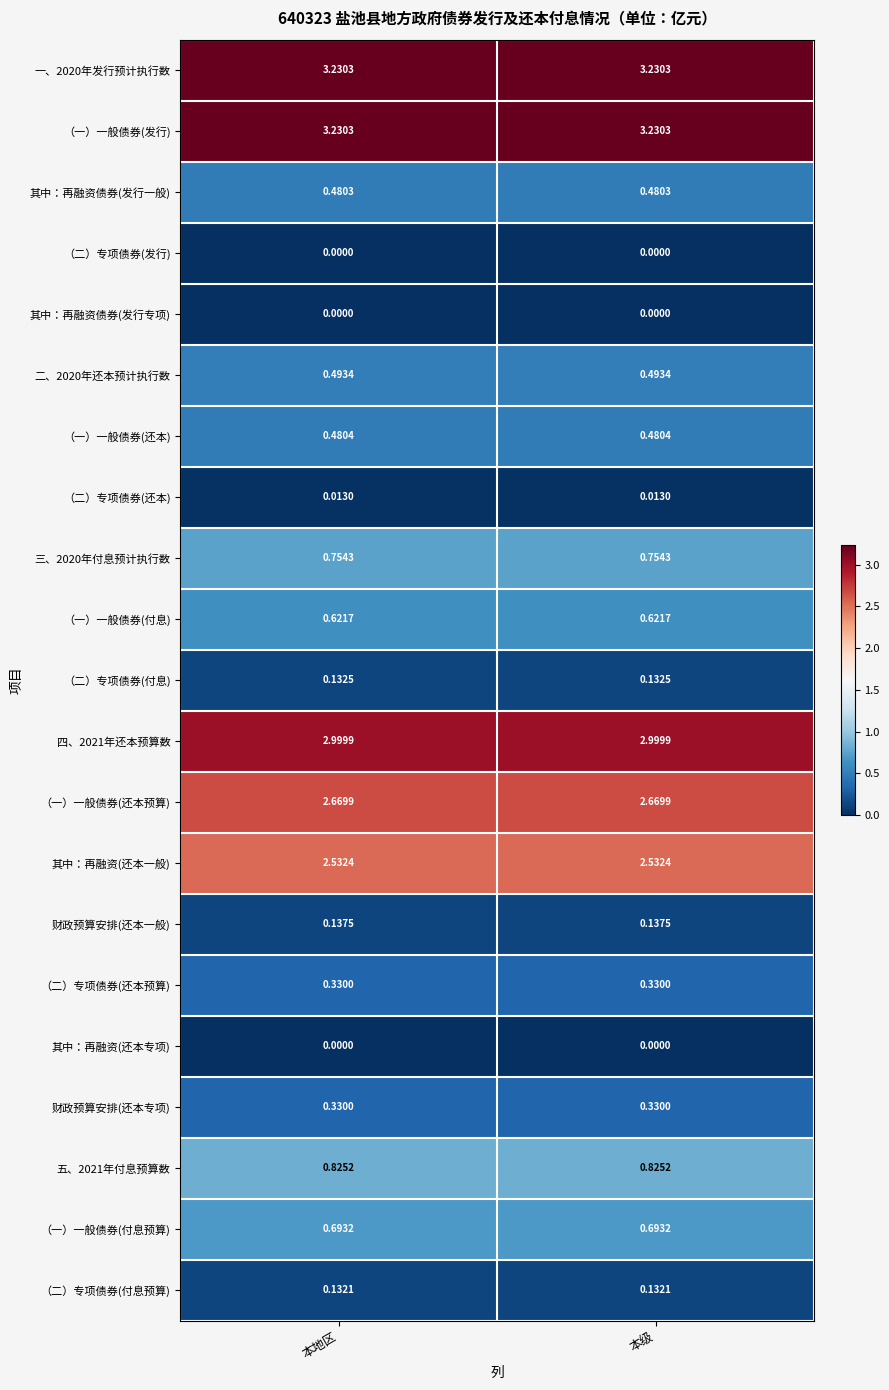

At how many categories does at least one series exceed 1?

2